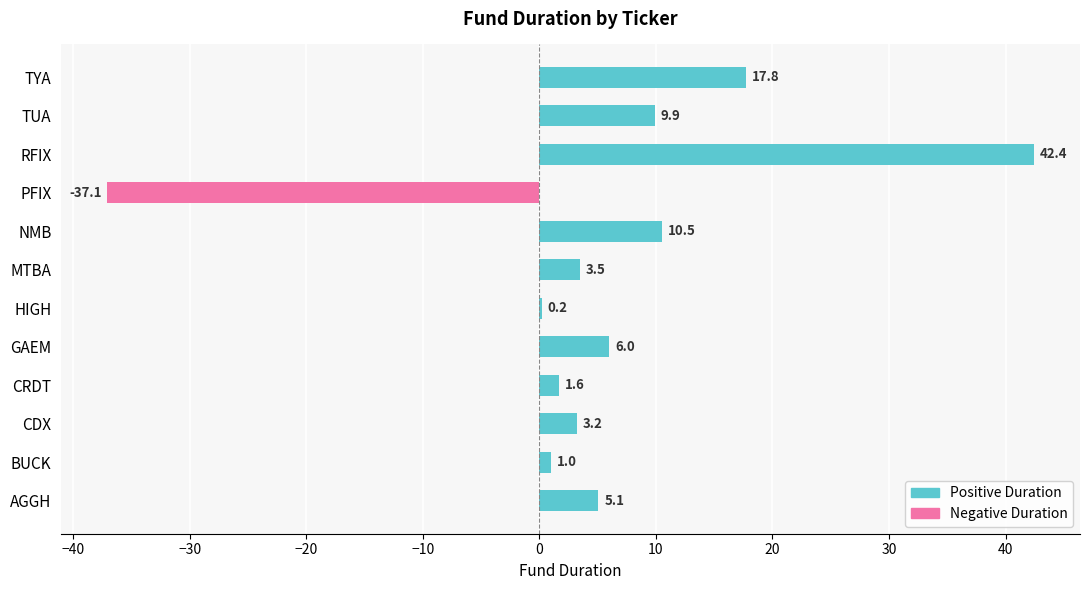

Which label corresponds to the largest value in the chart?

RFIX